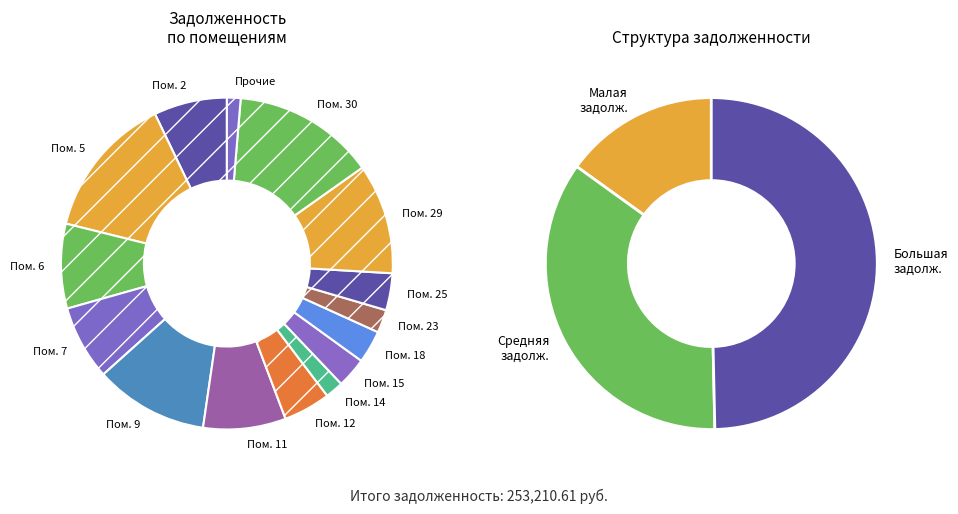

What portion of the pie excludes 8?

99.8%